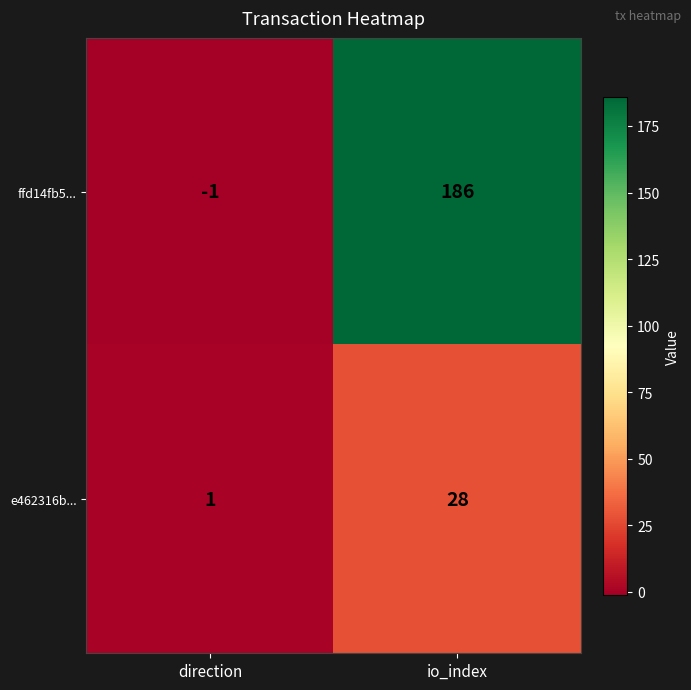

Reading left to right, what are all the values shown in this chart?

ffd14fb5...: -1	186
e462316b...: 1	28